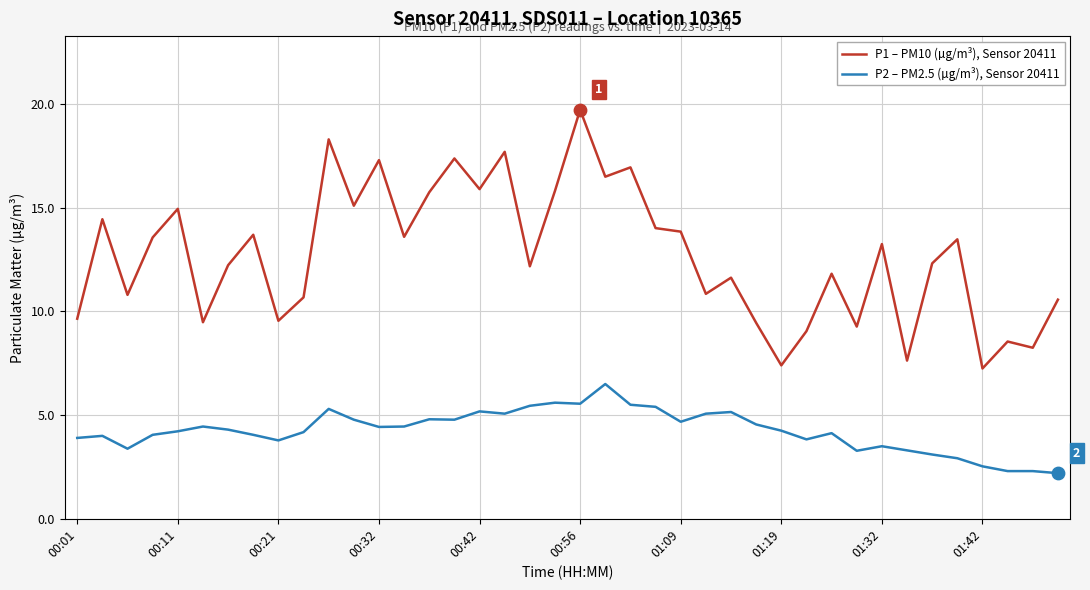

Which series has the largest total across all categories?

P1 – PM10 (µg/m³), Sensor 20411